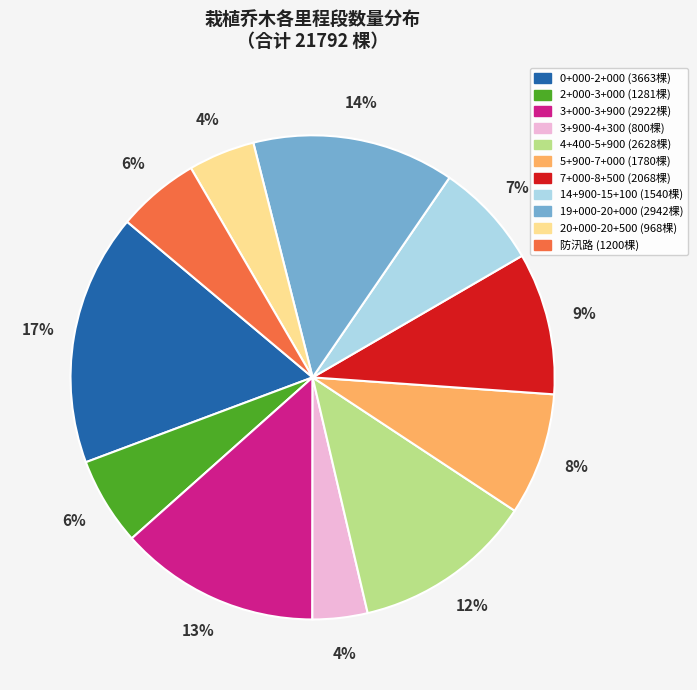

To the nearest percent, what portion does 20+000-20+500 represent?

4%